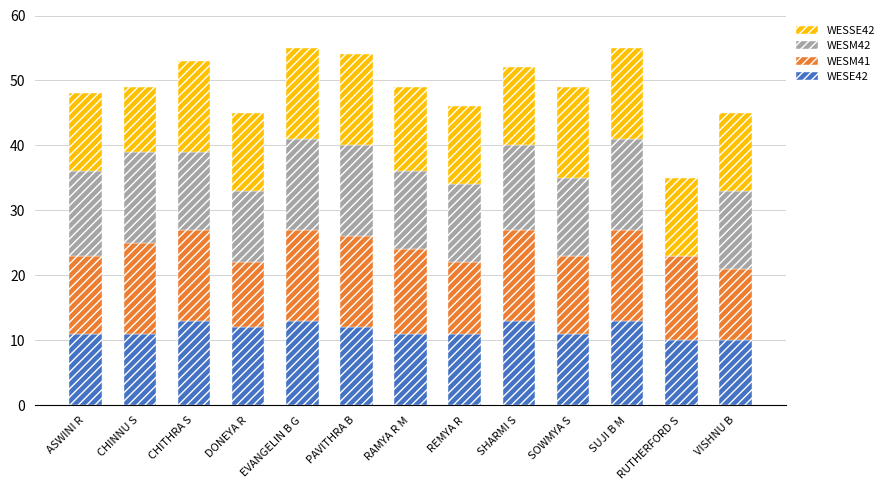

True or false: WESE42 has a value of 19 at SHARMI S.

False